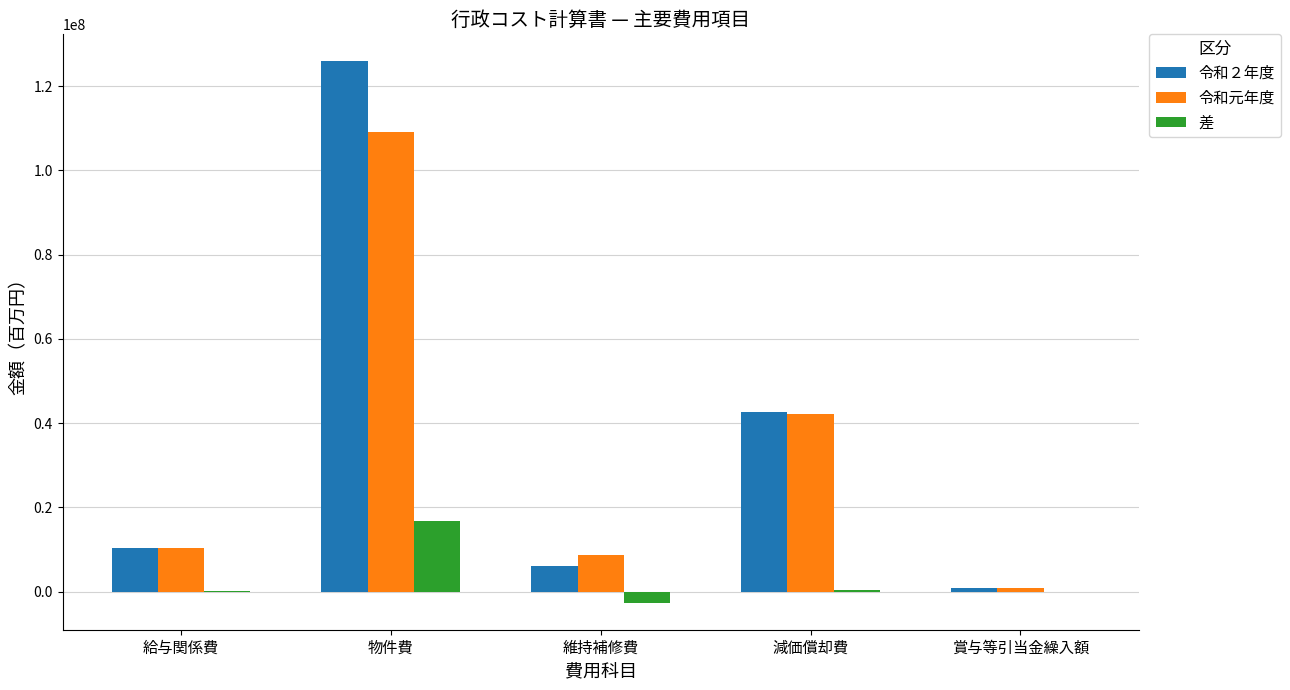

Does the chart contain stacked bars?

No